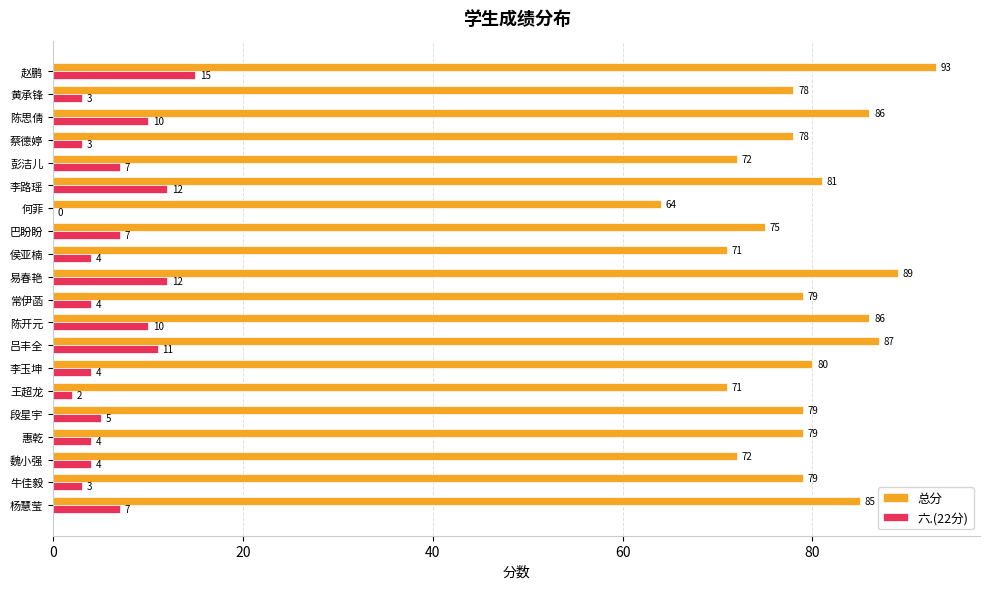

What are all the series names shown in the legend?

总分, 六.(22分)